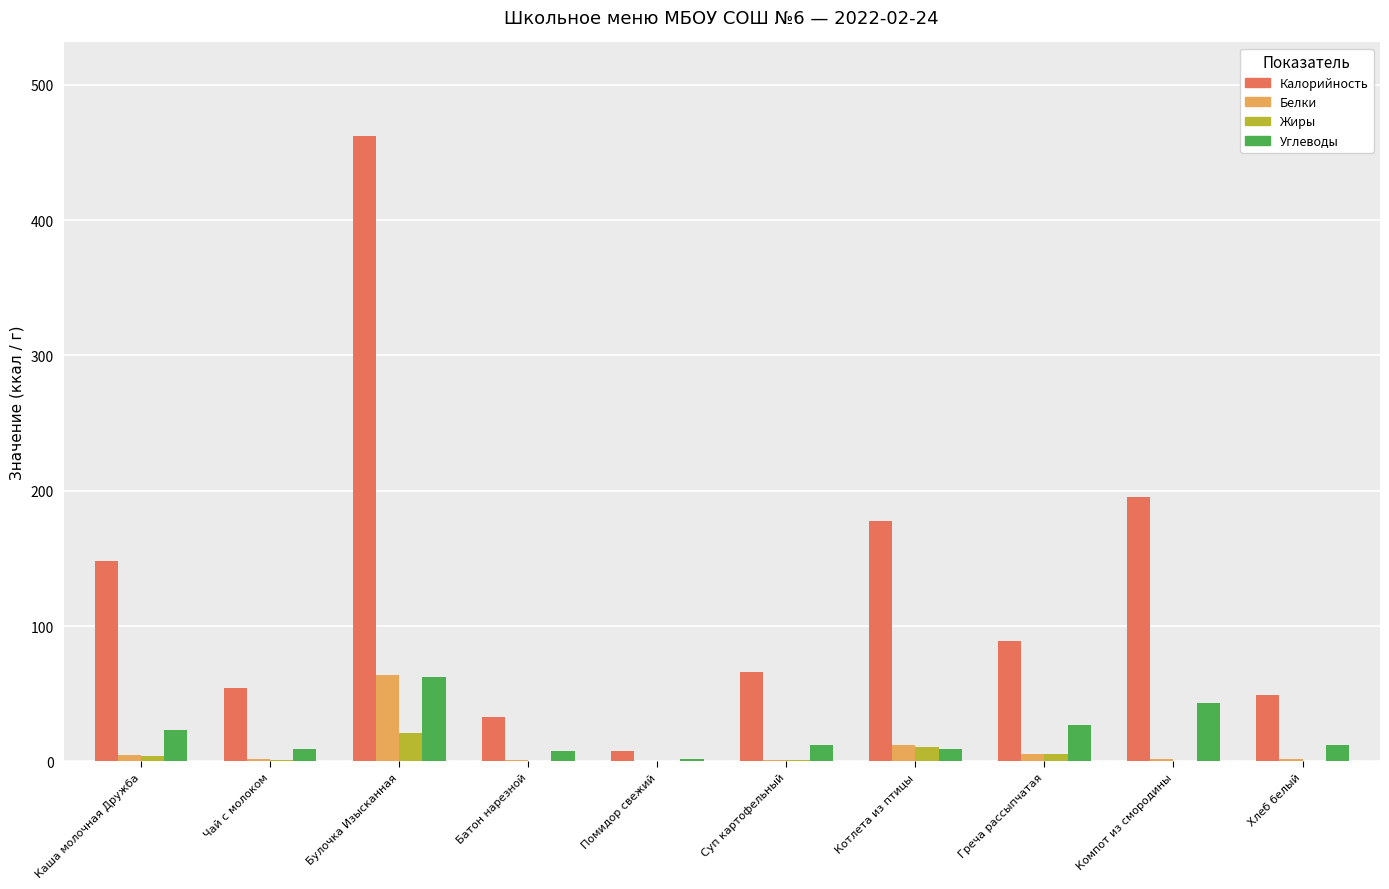

At which label is Калорийность closest to 234?

Компот из смородины